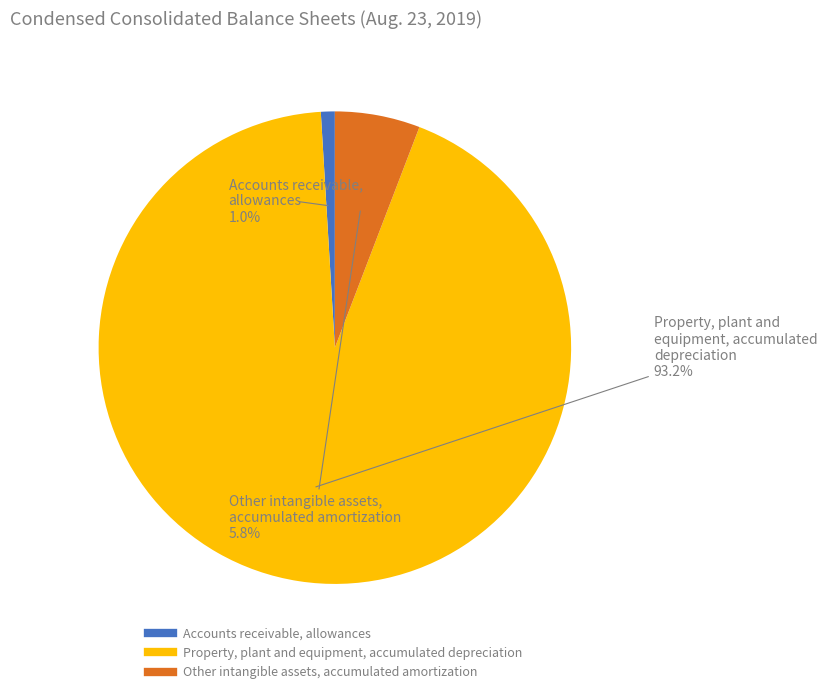

To the nearest percent, what is the combined percentage of Other intangible assets, accumulated amortization and Property, plant and equipment, accumulated depreciation?

99%